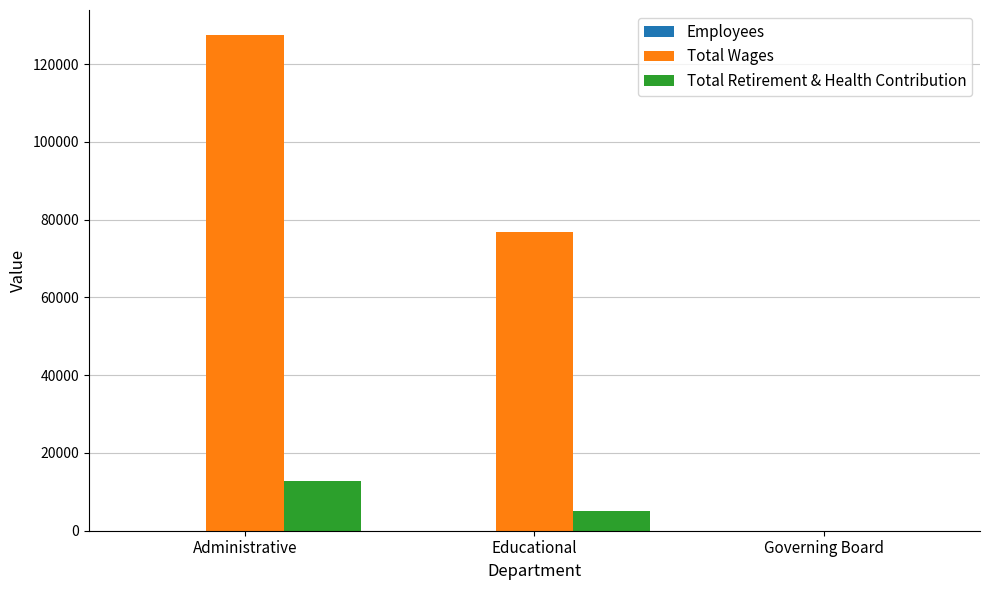

Which series has the largest total across all categories?

Total Wages